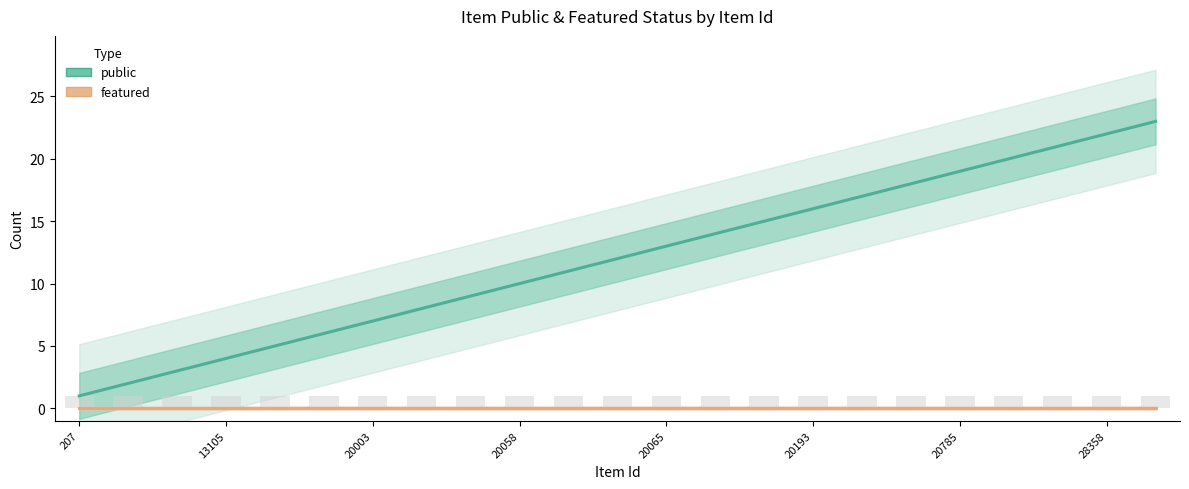

The public series shows 32 at 22. True or false?

False